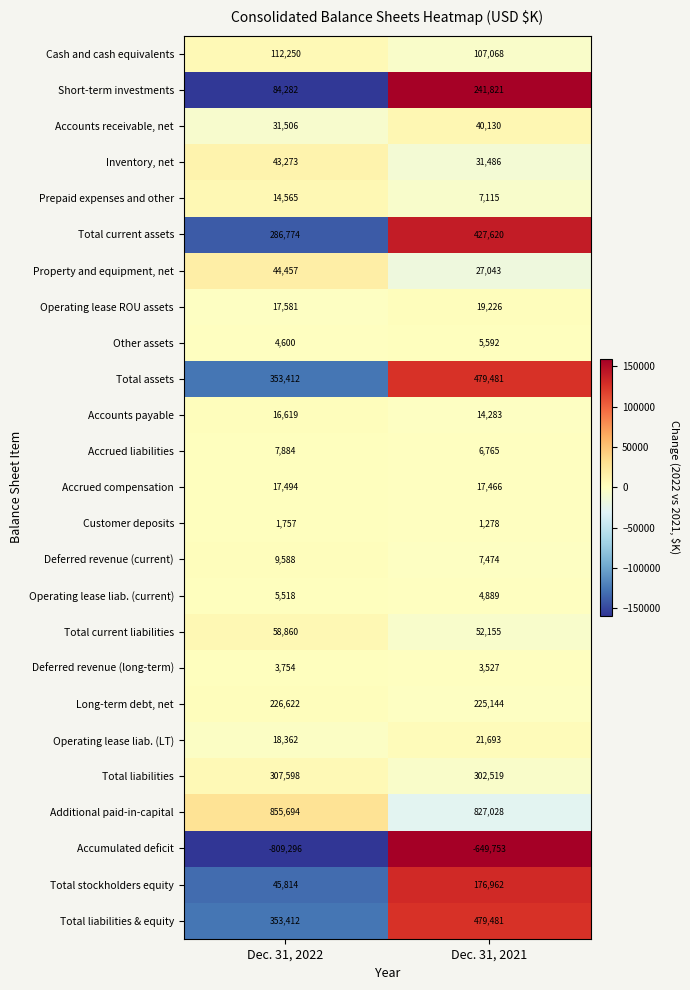

At which label is Accrued liabilities closest to 7324?

Dec. 31, 2021